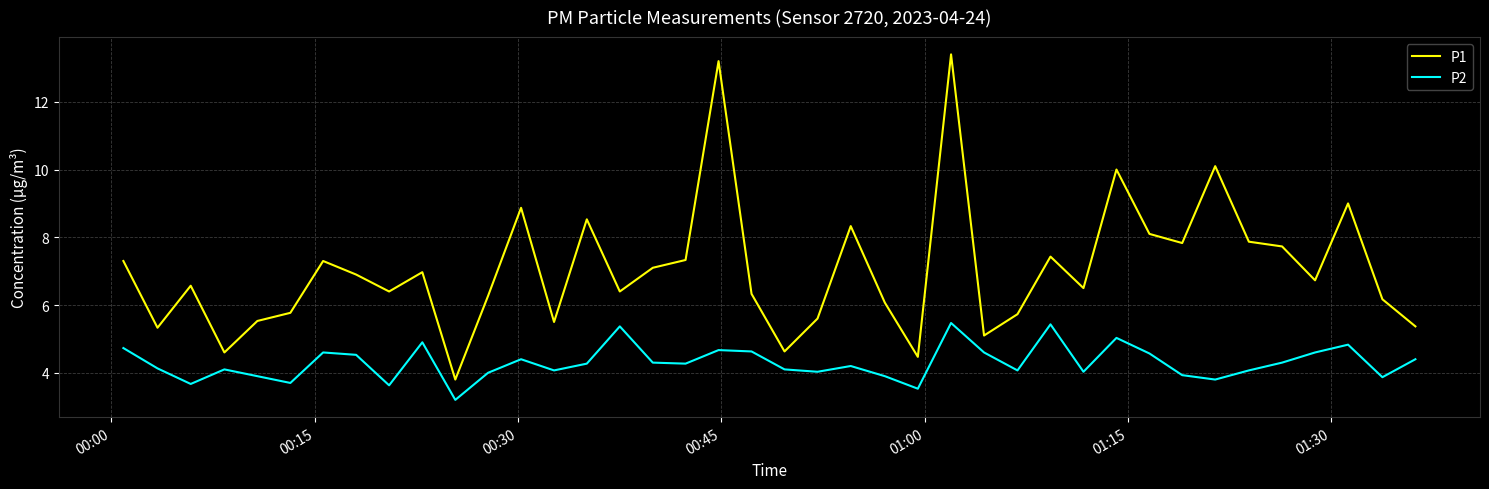

Does the chart have visible grid lines?

Yes